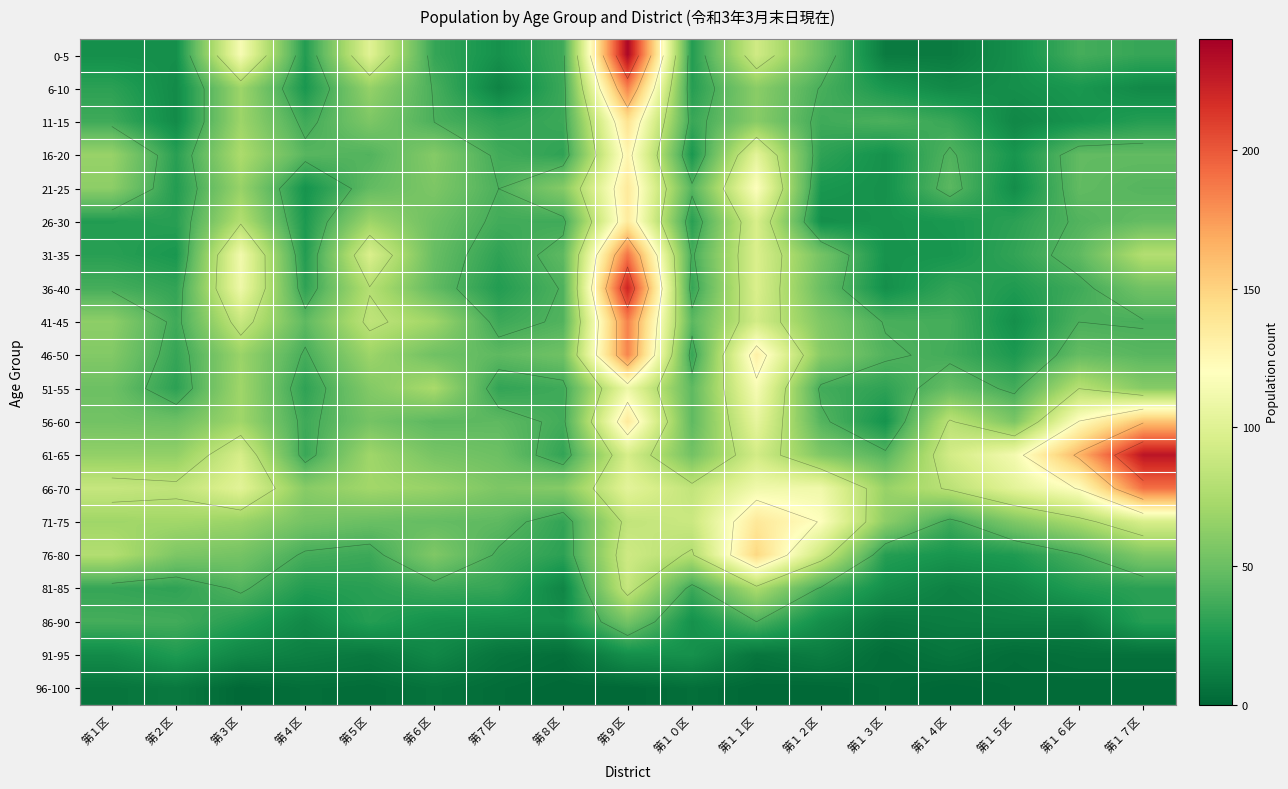

What is the difference between the 31-35 values at 第３区 and 第１区?

83